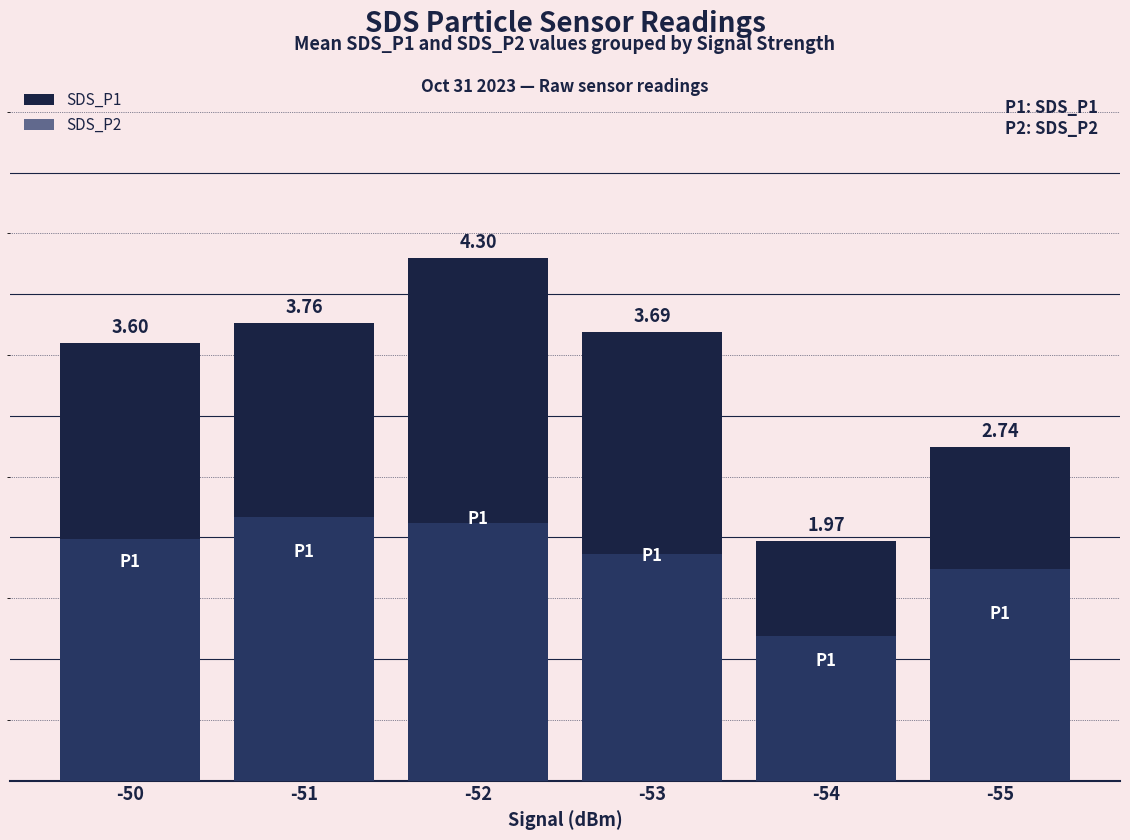

How many values in the SDS_P1 series are below 3?

2